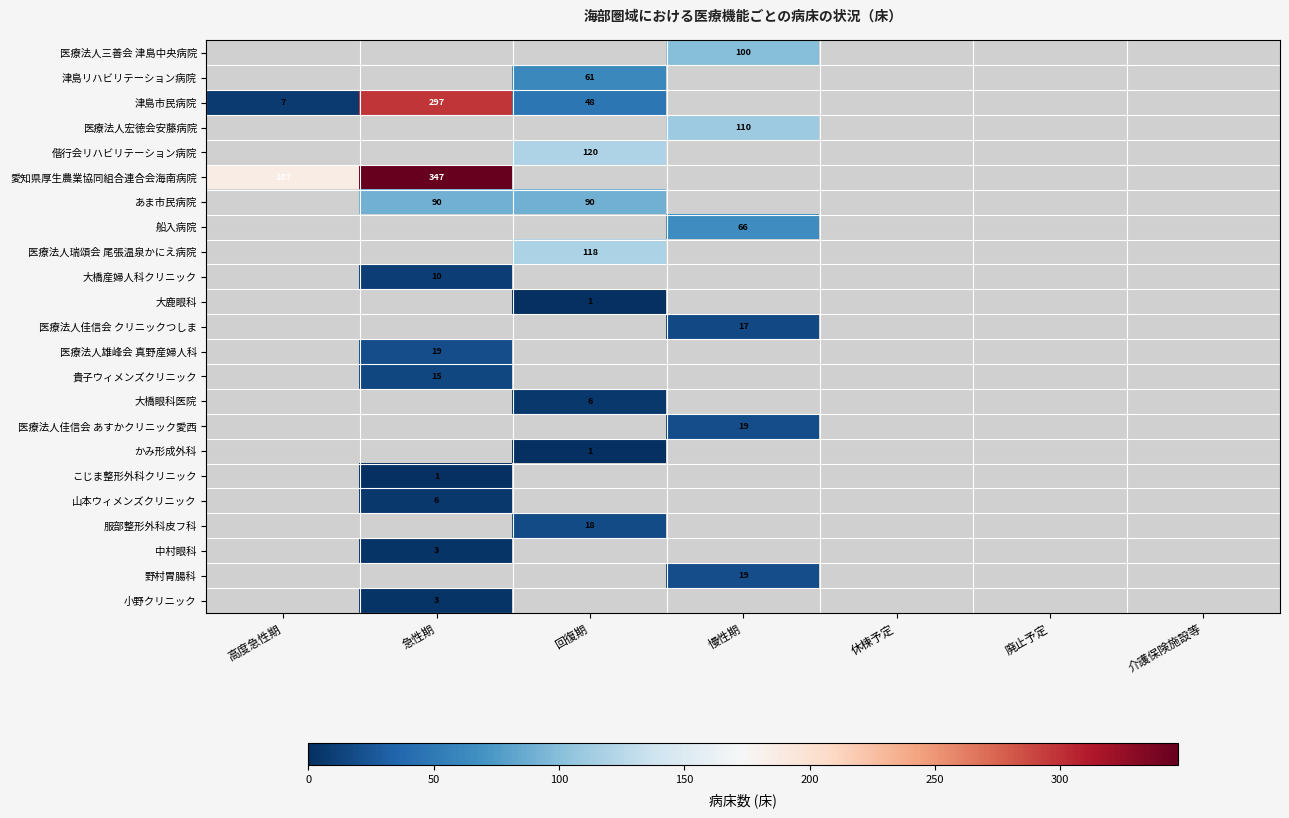

The value of 医療法人宏徳会安藤病院 at 慢性期 is 110. True or false?

True